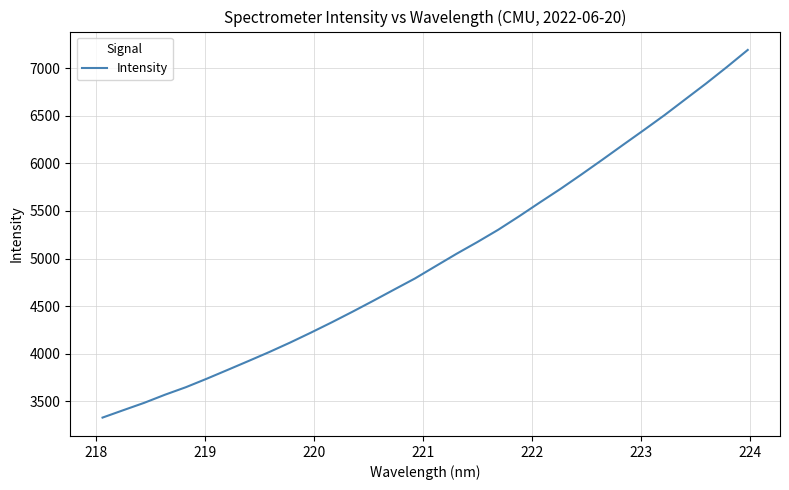

What is the greatest value displayed?

7193.6